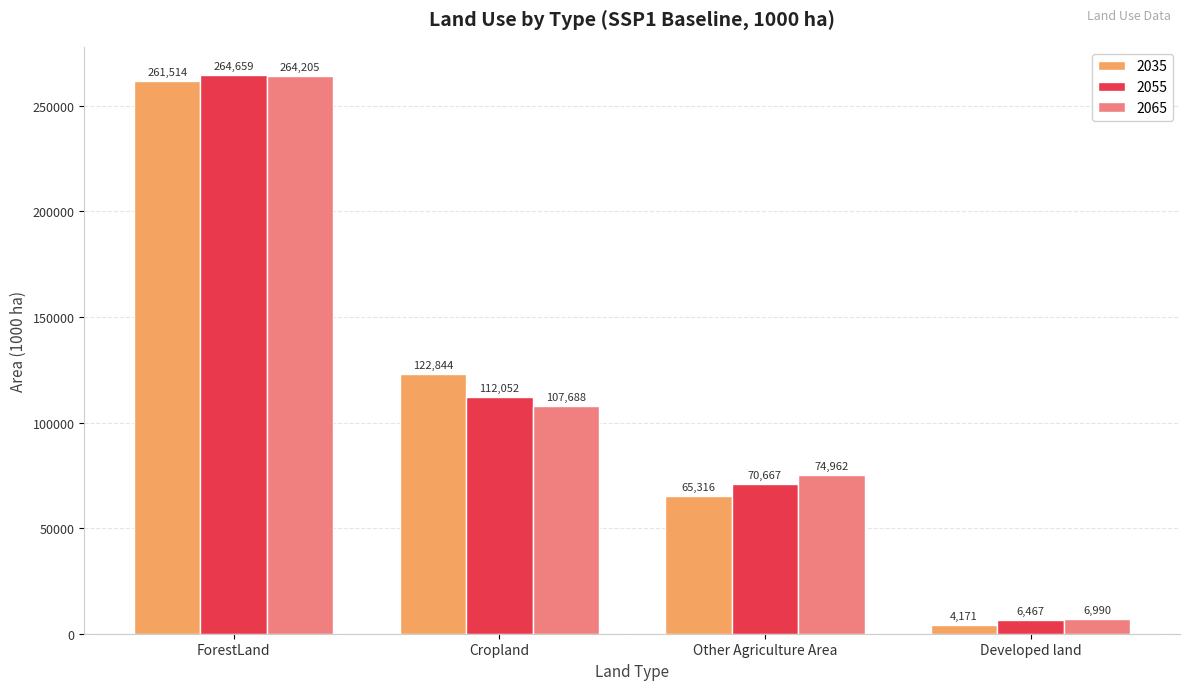

Reading right to left, what are all the values shown in this chart?

2035: Developed land=4171	Other Agriculture Area=65316	Cropland=122844	ForestLand=261514
2055: Developed land=6467	Other Agriculture Area=70667	Cropland=112052	ForestLand=264659
2065: Developed land=6990	Other Agriculture Area=74962	Cropland=107688	ForestLand=264205